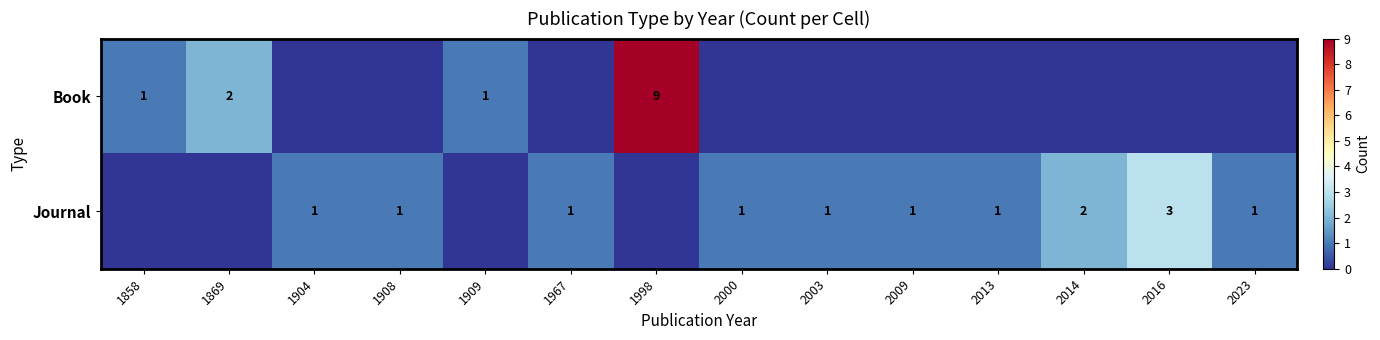

The Journal series shows 1 at 2013. True or false?

True